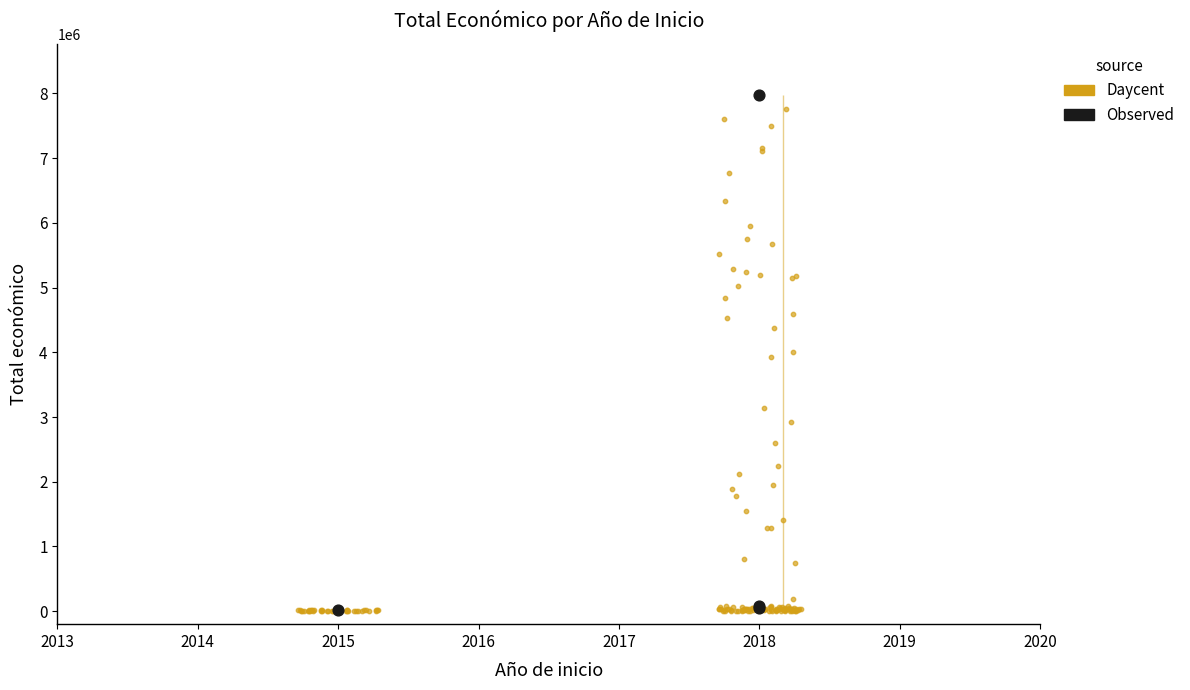

What is the change in value from 2015 to 2018?

+32056